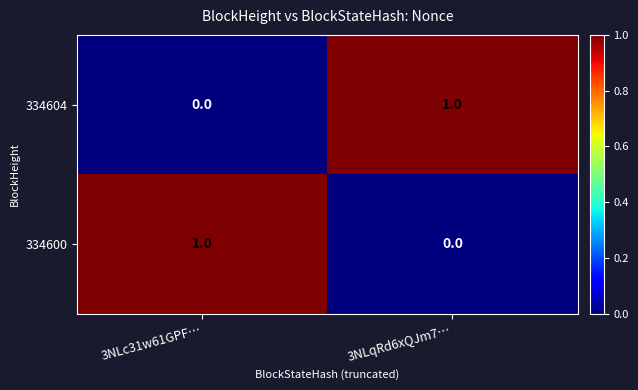

At which label does 334604 reach its minimum?

3NLc31w61GPF…